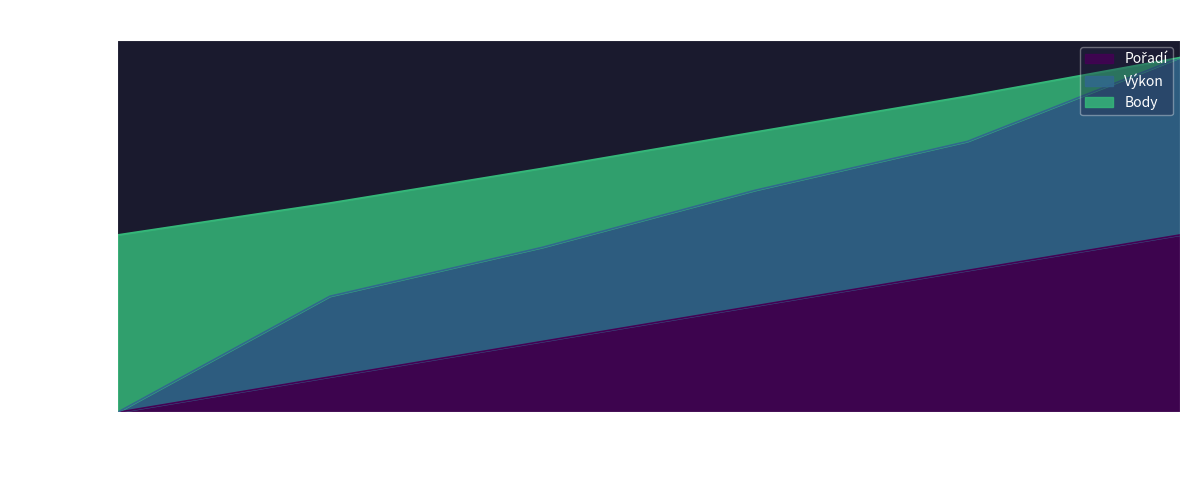

What is the sum of the Pořadí values at Nepustilová Markéta and Křížová Izabela?

0.8